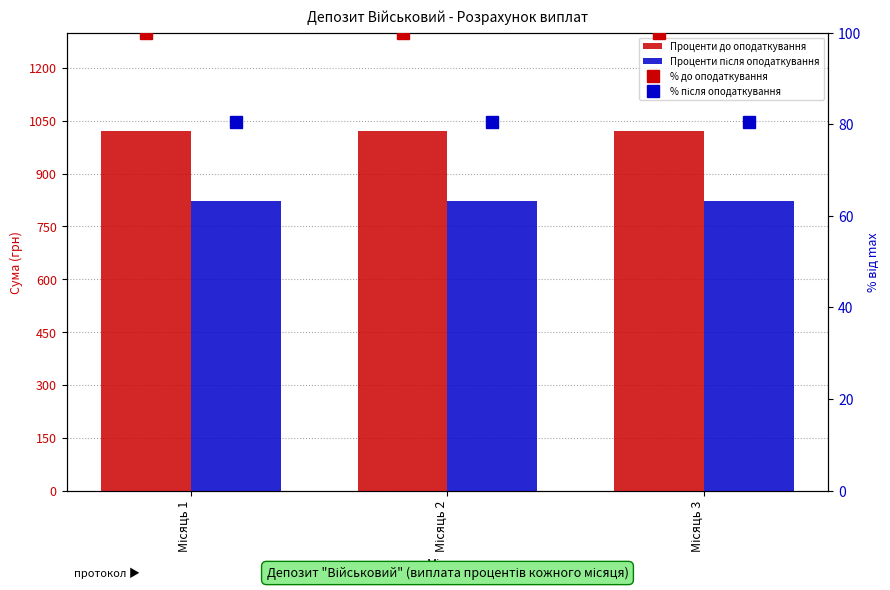

What is the total value across all series at Місяць 1?

2022.5